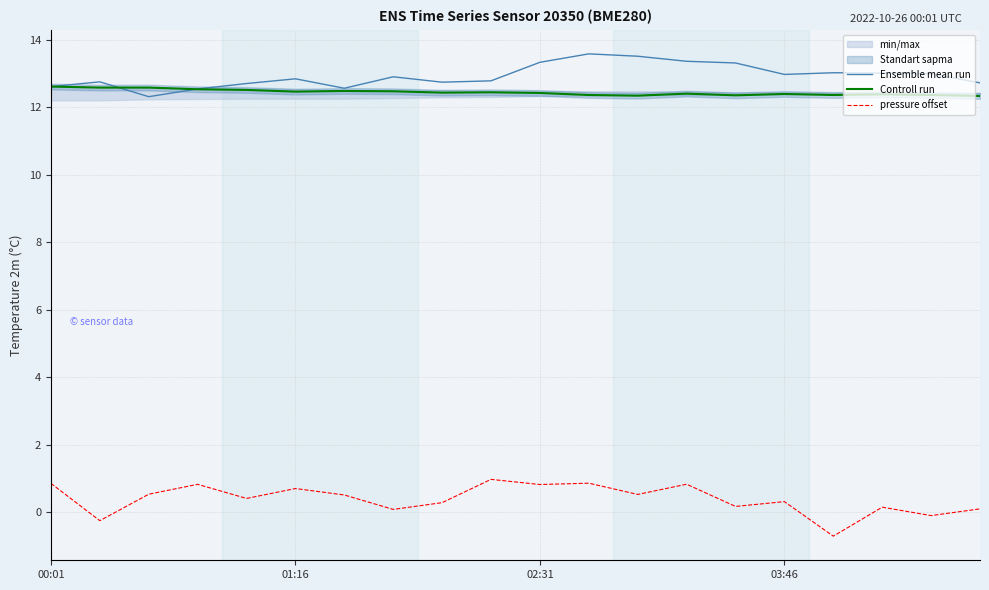

How many lines are shown in the chart?

3